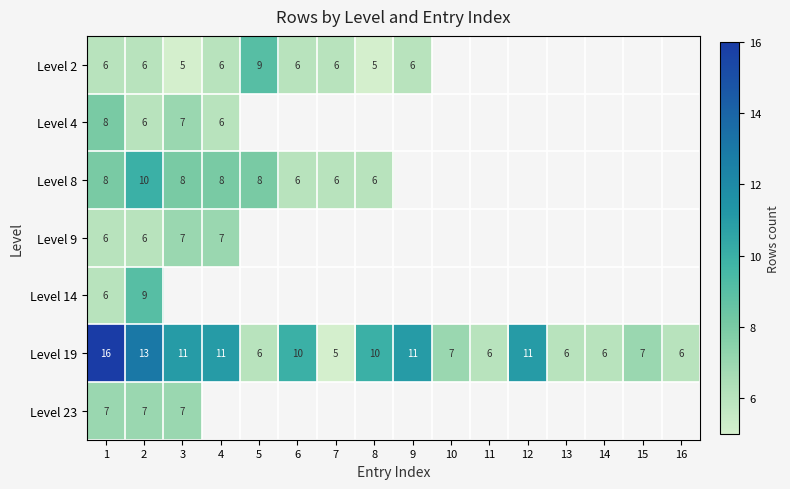

At which category is the sum across all series the highest?

1